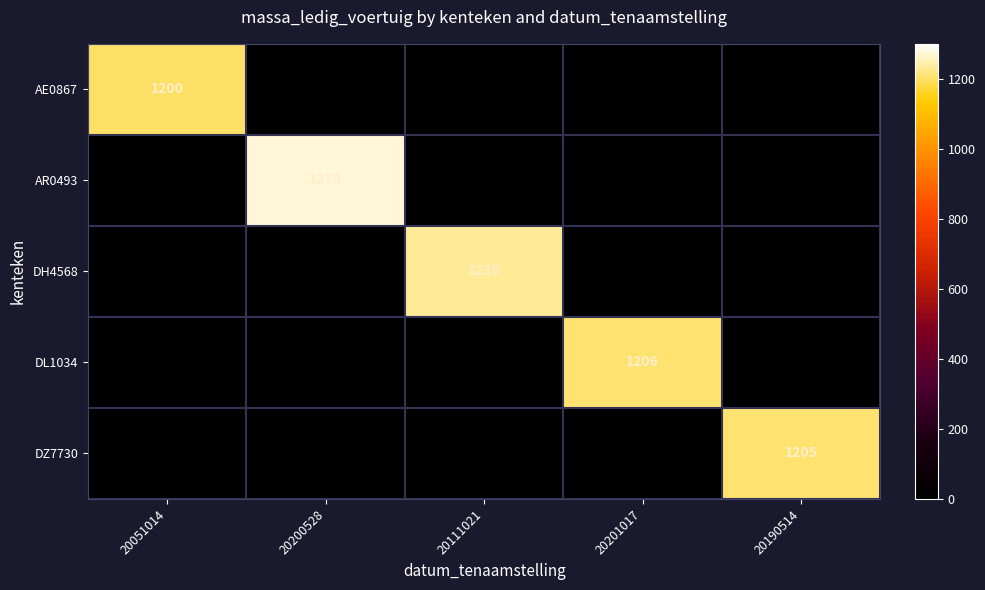

What is the difference between the highest and lowest values at 20200528?

1270